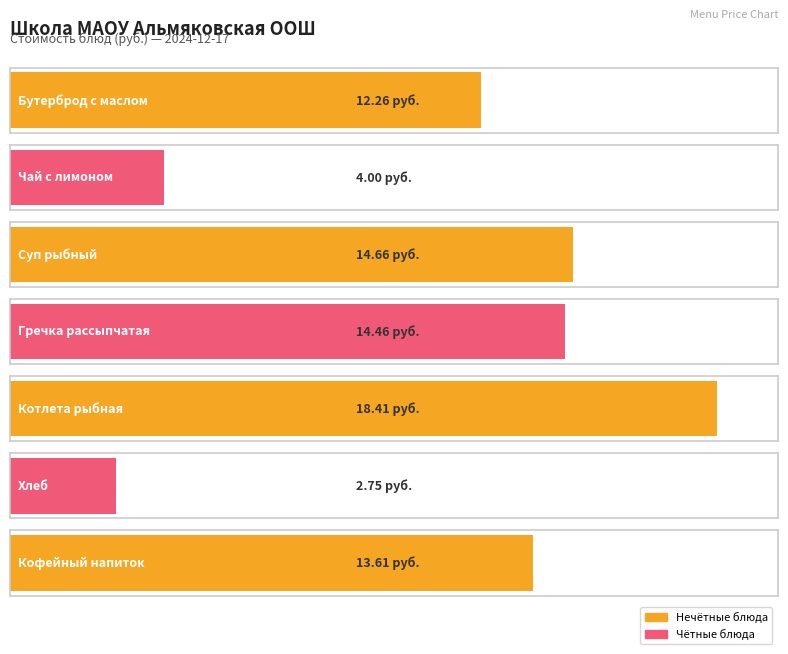

Does the chart contain stacked bars?

No